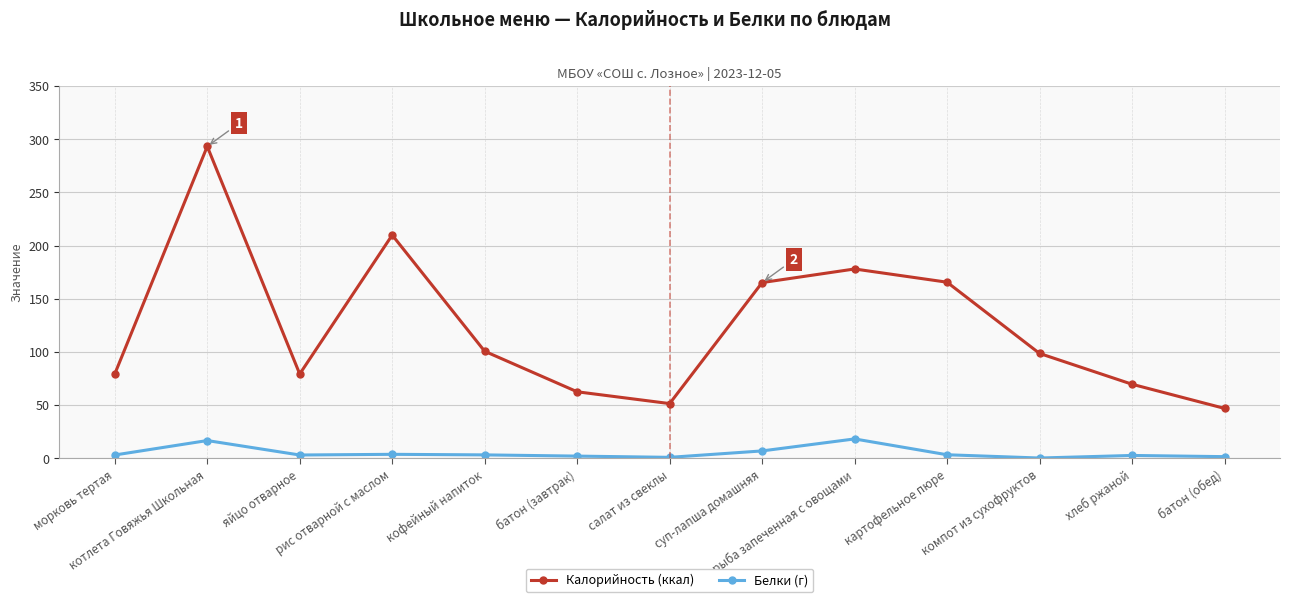

True or false: Калорийность (ккал) and Белки (г) intersect in this chart.

False